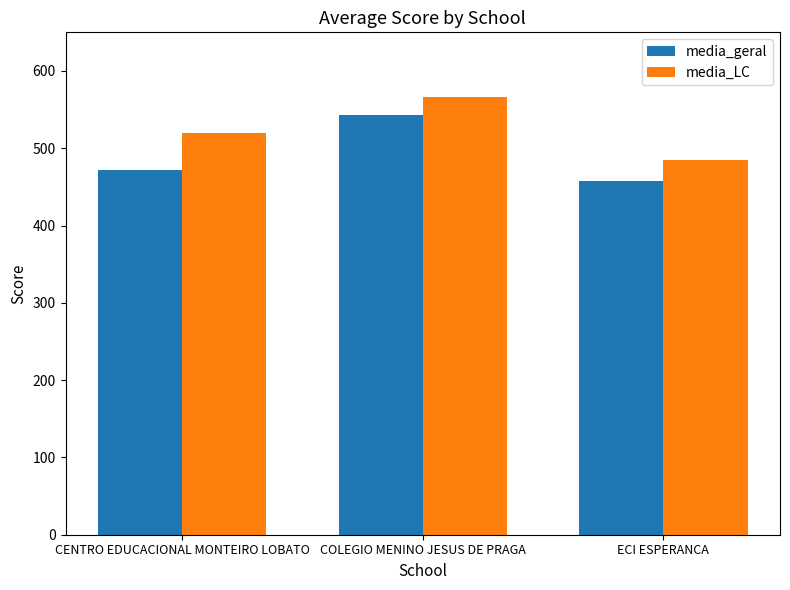

Reading right to left, list all the values displayed in this chart.

media_geral: ECI ESPERANCA=457.1	COLEGIO MENINO JESUS DE PRAGA=543.1	CENTRO EDUCACIONAL MONTEIRO LOBATO=472.2
media_LC: ECI ESPERANCA=484.9	COLEGIO MENINO JESUS DE PRAGA=566.9	CENTRO EDUCACIONAL MONTEIRO LOBATO=520.1